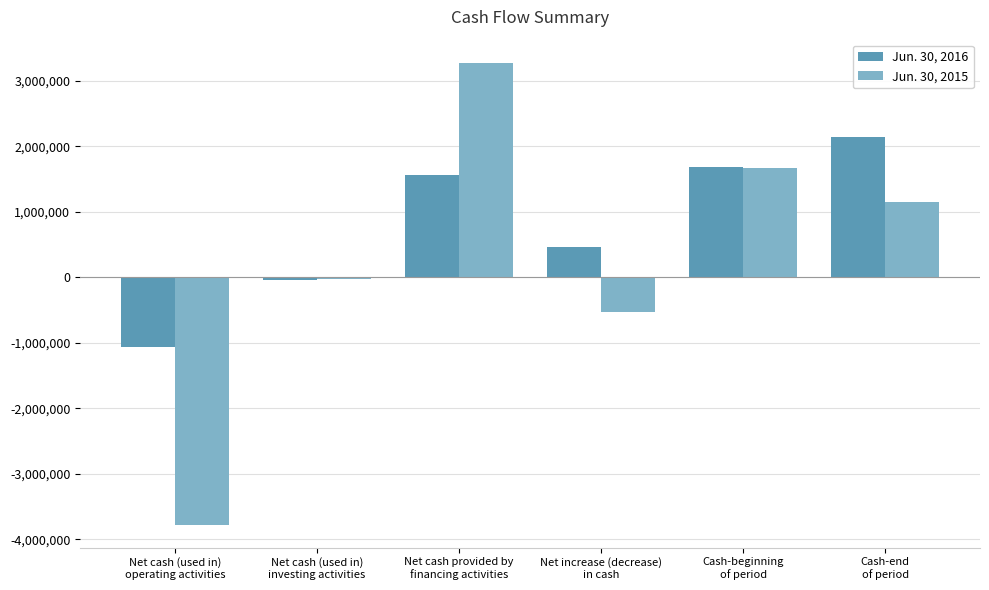

Which category has the lowest value in the Jun. 30, 2015 series?

Net cash (used in)
operating activities